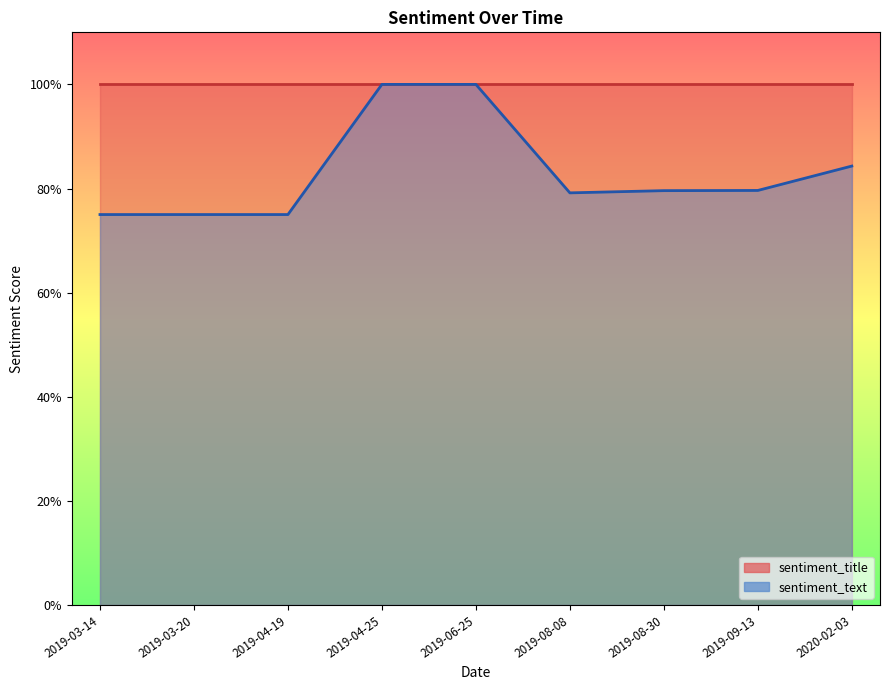

Is it true that the value at 2019-06-25 is 1.6?

False